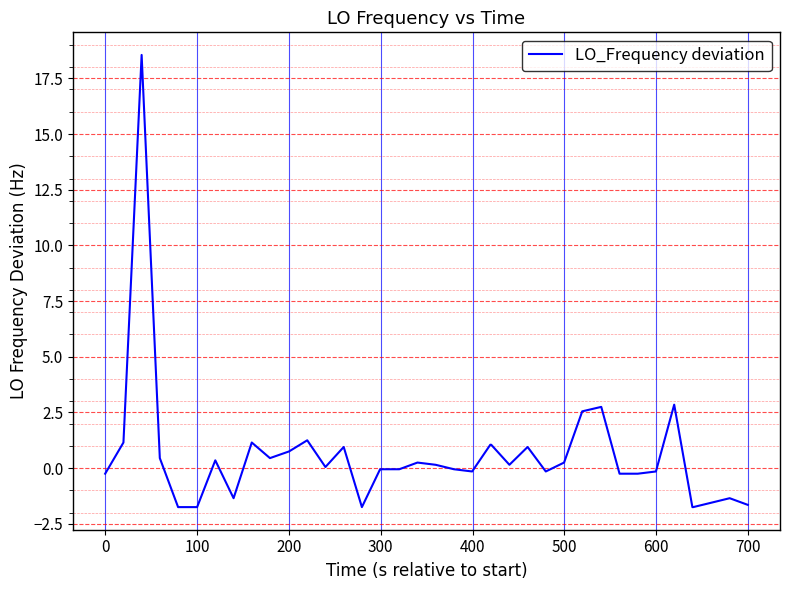

What is the difference between the maximum and minimum values?

20.3